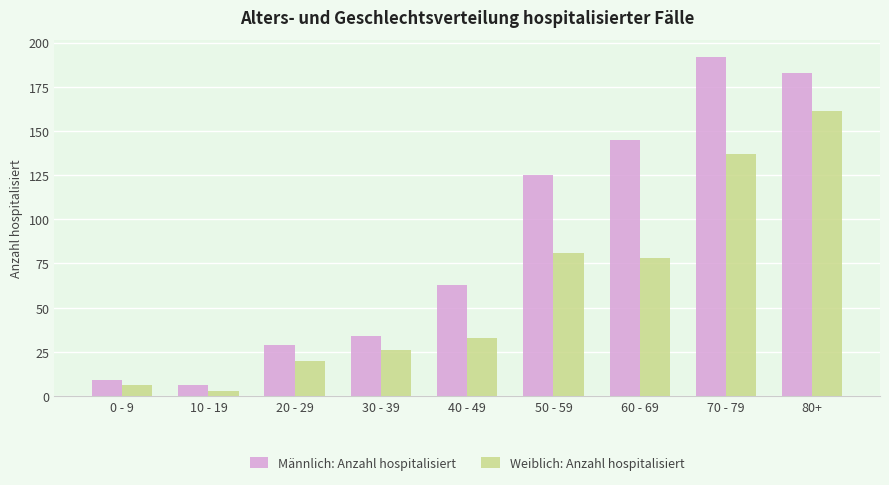

How many distinct data groups are displayed?

2